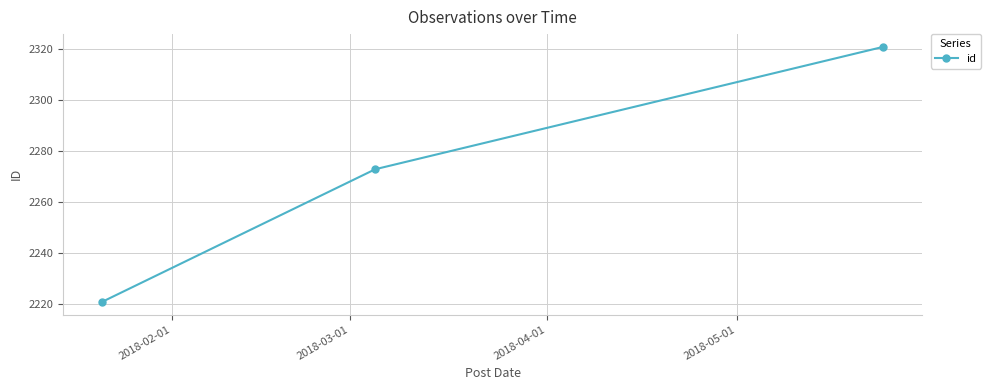

What is the greatest value displayed?

2321